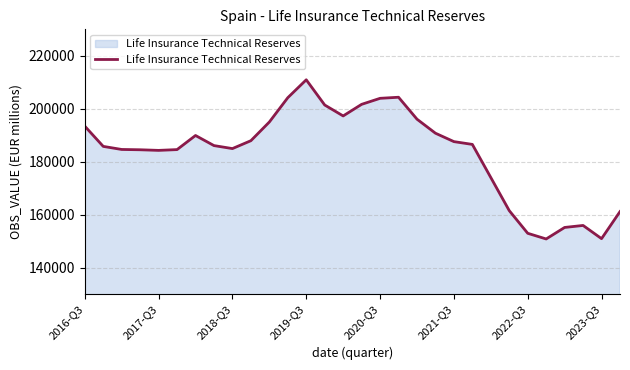

What is the greatest value displayed?

210931